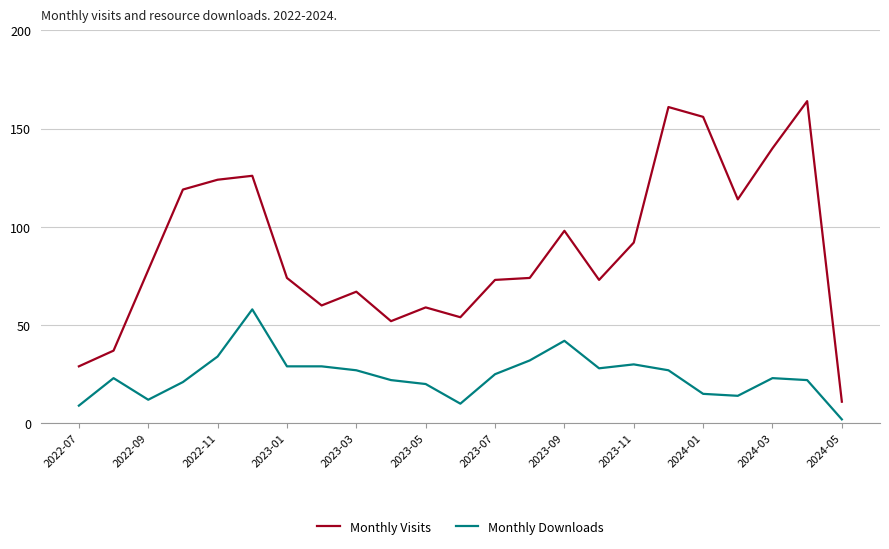

Which series has the largest total across all categories?

Monthly Visits